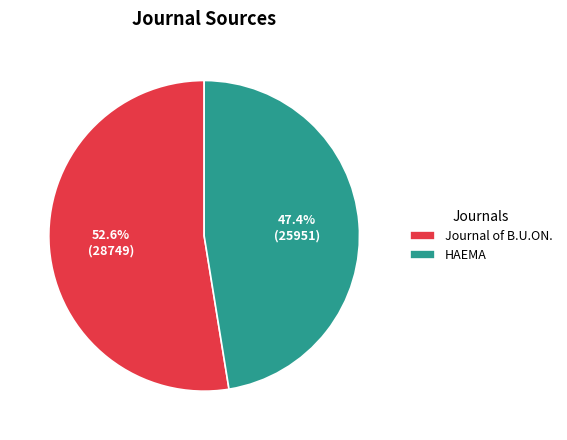

What is the smallest slice in the pie chart?

HAEMA